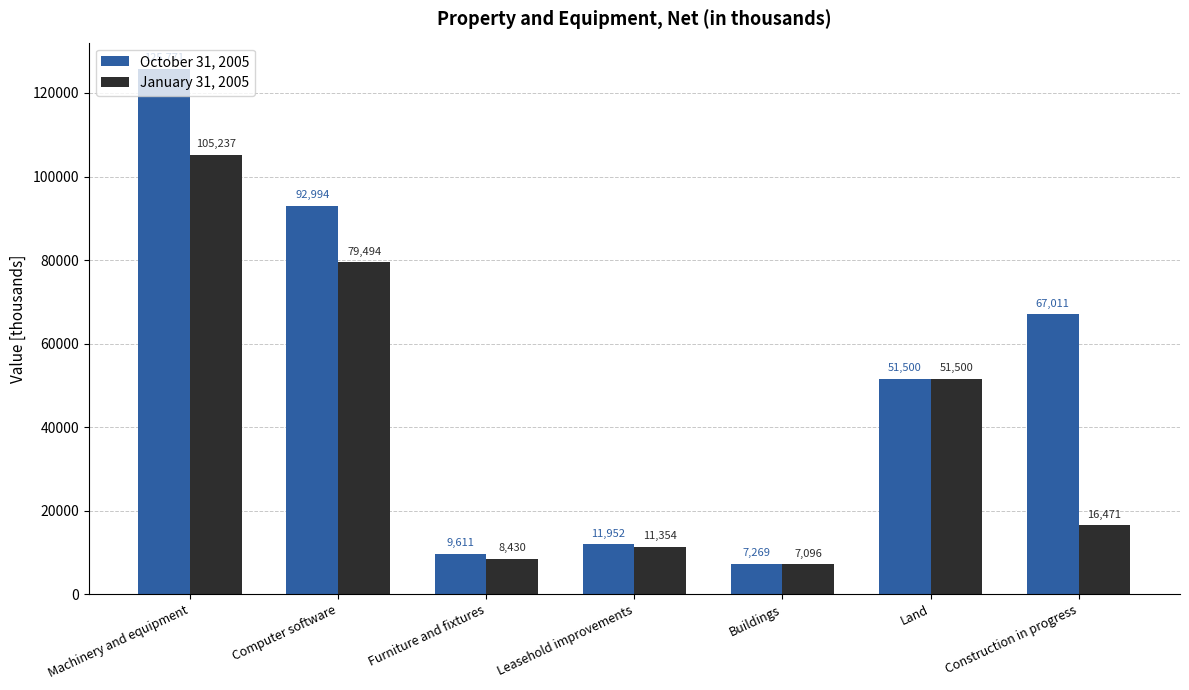

Is it true that January 31, 2005 equals 31341 at Land?

False